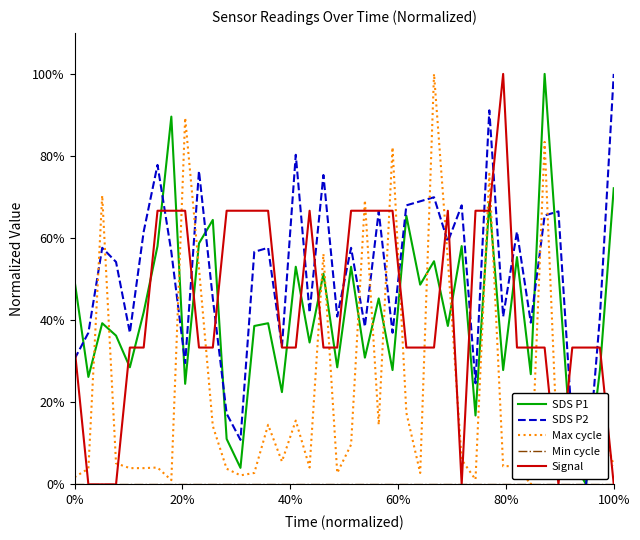

Does the chart display data point markers on the line(s)?

No